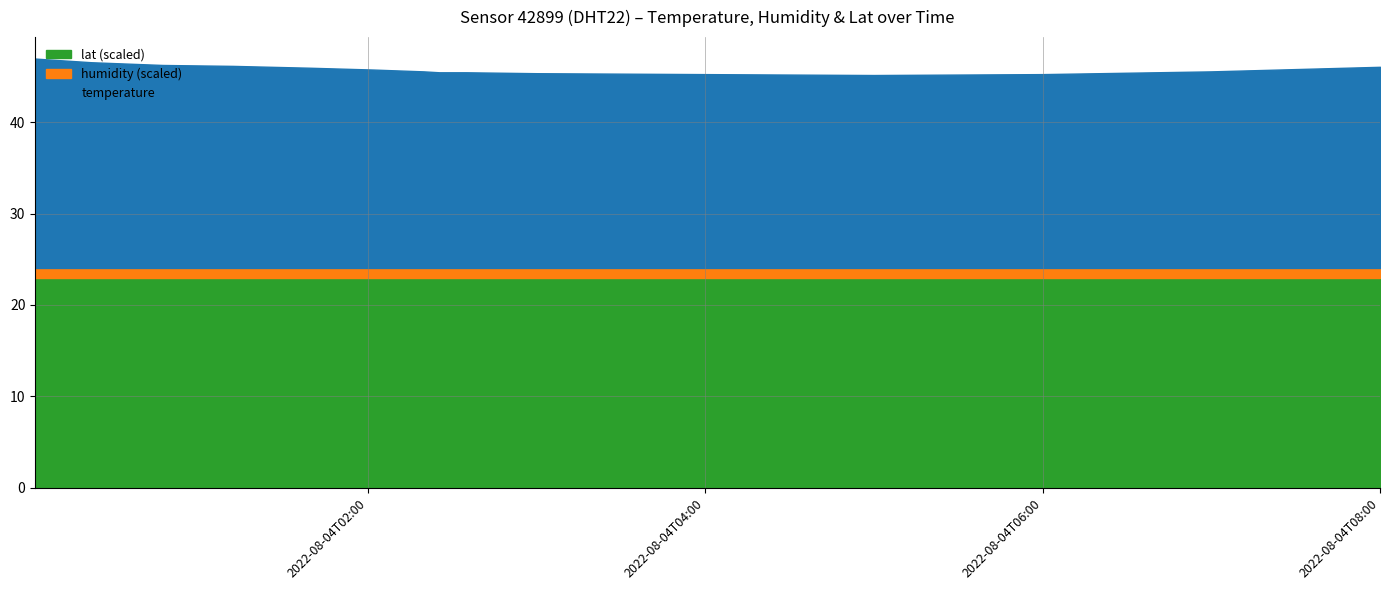

Is it true that lat (scaled) equals 35.0 at 2022-08-04T06:00?

False